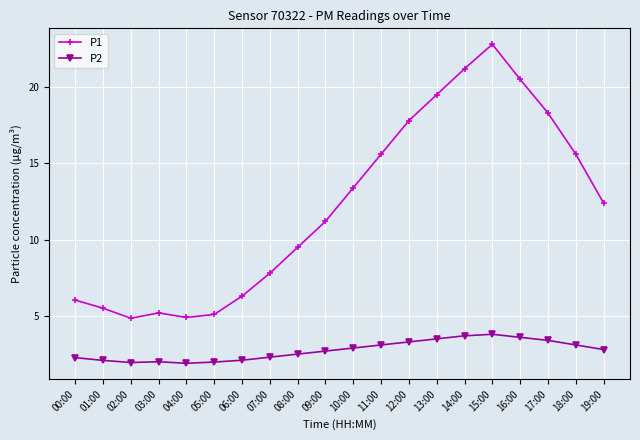

True or false: P2 and P1 cross at least once.

False